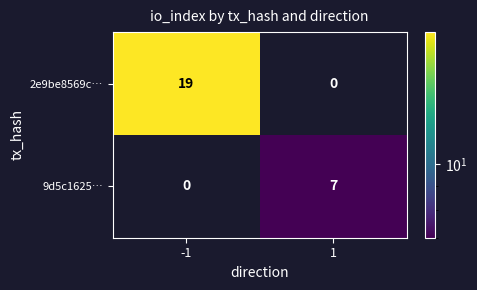

Is it true that 9d5c1625… equals 3 at -1?

False